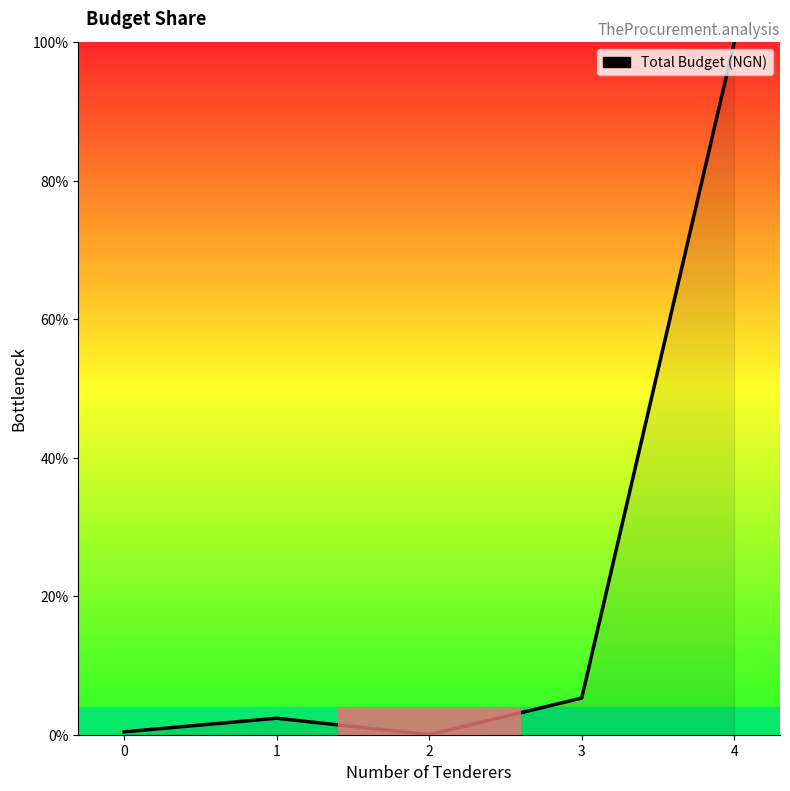

Count the number of categories in the chart.

5